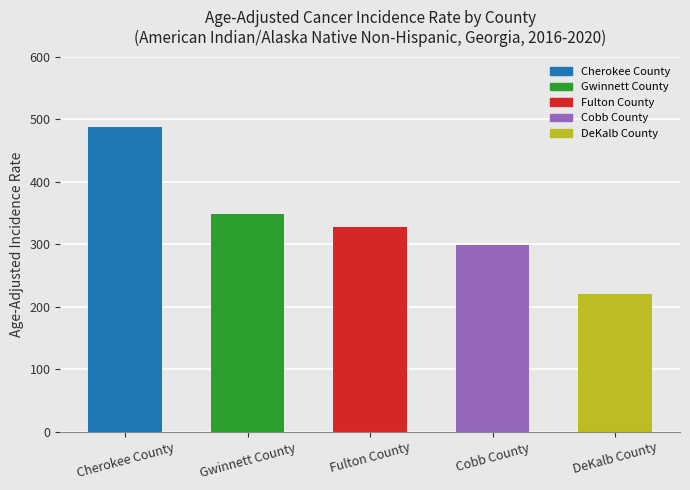

Which has a higher value, Fulton County or Cherokee County?

Cherokee County